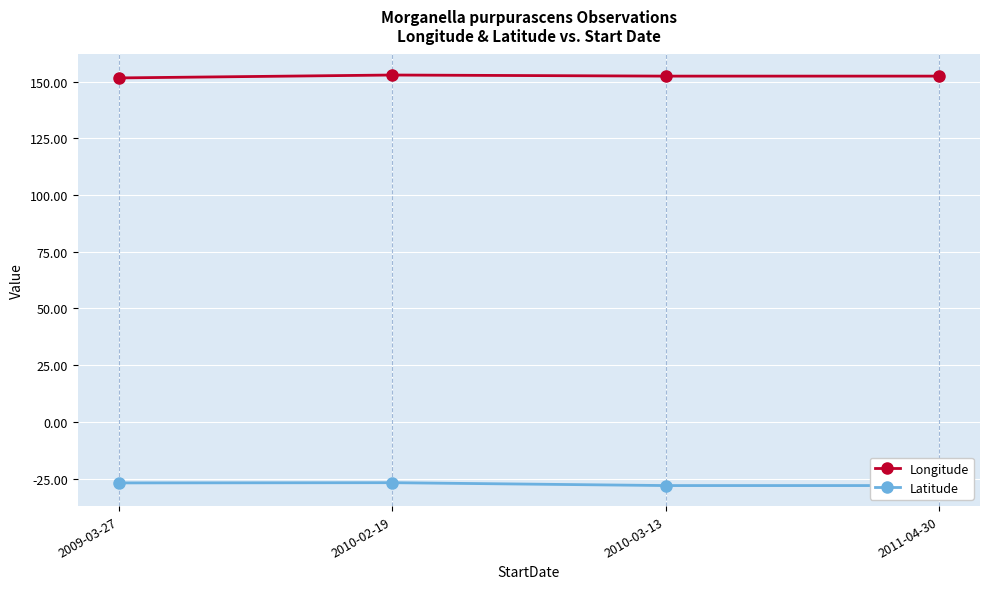

What is the difference between the Longitude values at 2009-03-27 and 2010-03-13?

0.8